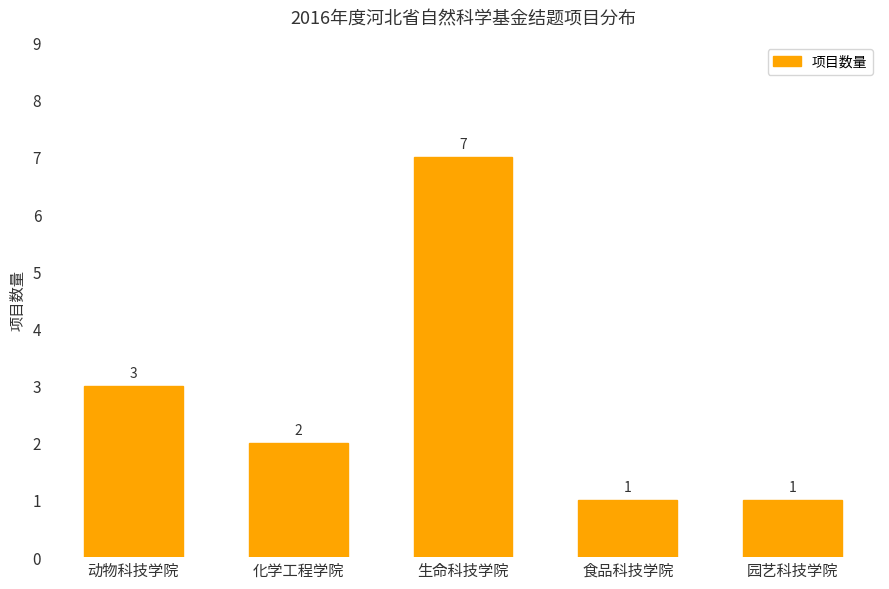

What is the average value?

3